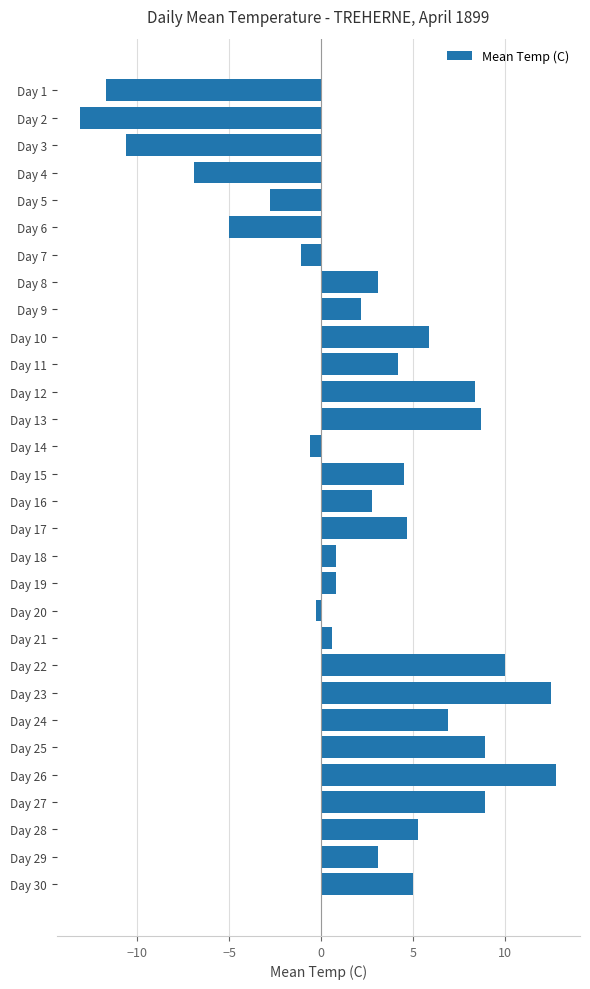

What is the difference between the second highest and minimum values?

25.6